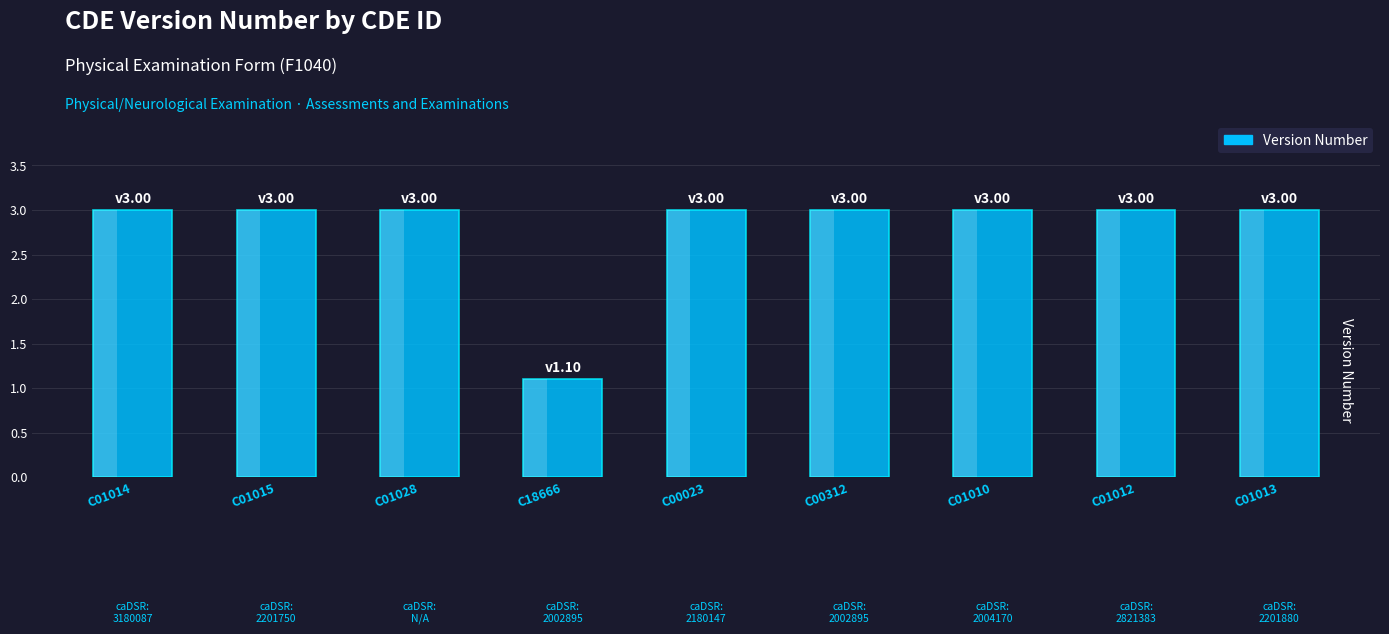

Count the values in the range 3 to 4.

8